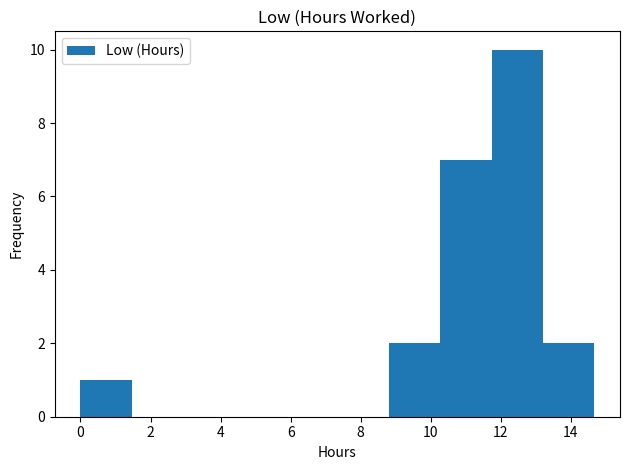

How tall is the bar that spans 13.2 to 14.6 on the x-axis? Neither the bar edges nor the heights are printed on the chart, so give them approximately, as read against the axes.

2